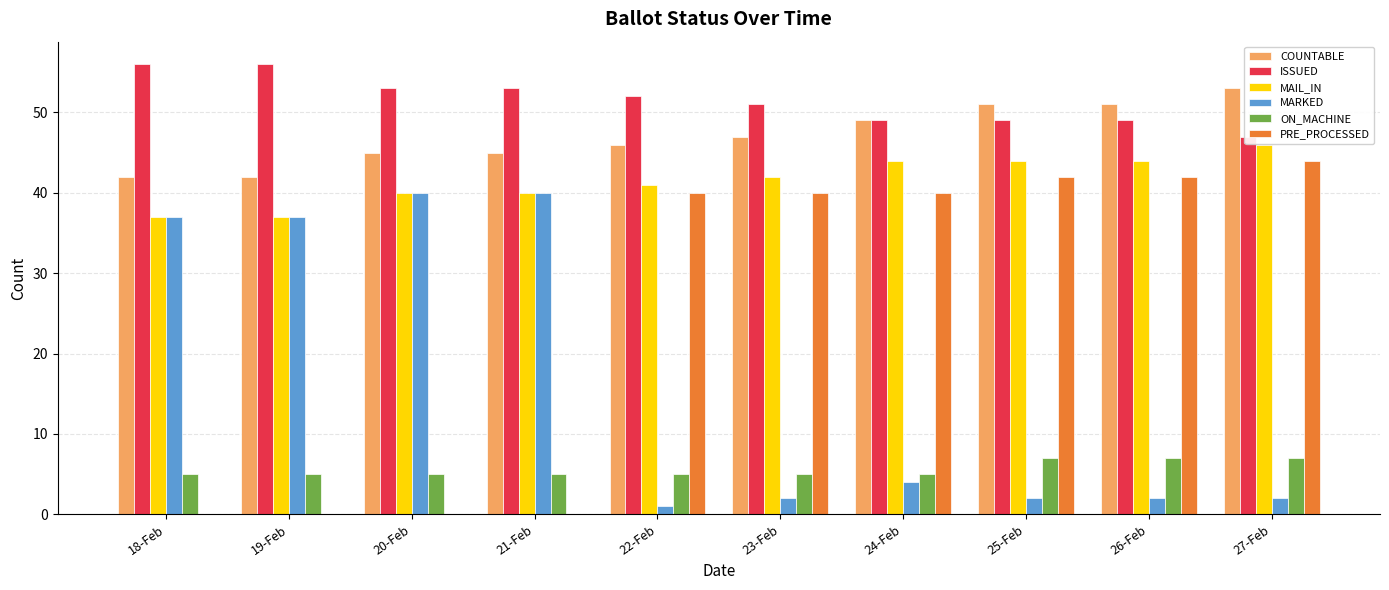

Reading right to left, extract all data points from this chart.

COUNTABLE: 27-Feb=53	26-Feb=51	25-Feb=51	24-Feb=49	23-Feb=47	22-Feb=46	21-Feb=45	20-Feb=45	19-Feb=42	18-Feb=42
ISSUED: 27-Feb=47	26-Feb=49	25-Feb=49	24-Feb=49	23-Feb=51	22-Feb=52	21-Feb=53	20-Feb=53	19-Feb=56	18-Feb=56
MAIL_IN: 27-Feb=46	26-Feb=44	25-Feb=44	24-Feb=44	23-Feb=42	22-Feb=41	21-Feb=40	20-Feb=40	19-Feb=37	18-Feb=37
MARKED: 27-Feb=2	26-Feb=2	25-Feb=2	24-Feb=4	23-Feb=2	22-Feb=1	21-Feb=40	20-Feb=40	19-Feb=37	18-Feb=37
ON_MACHINE: 27-Feb=7	26-Feb=7	25-Feb=7	24-Feb=5	23-Feb=5	22-Feb=5	21-Feb=5	20-Feb=5	19-Feb=5	18-Feb=5
PRE_PROCESSED: 27-Feb=44	26-Feb=42	25-Feb=42	24-Feb=40	23-Feb=40	22-Feb=40	21-Feb=0	20-Feb=0	19-Feb=0	18-Feb=0